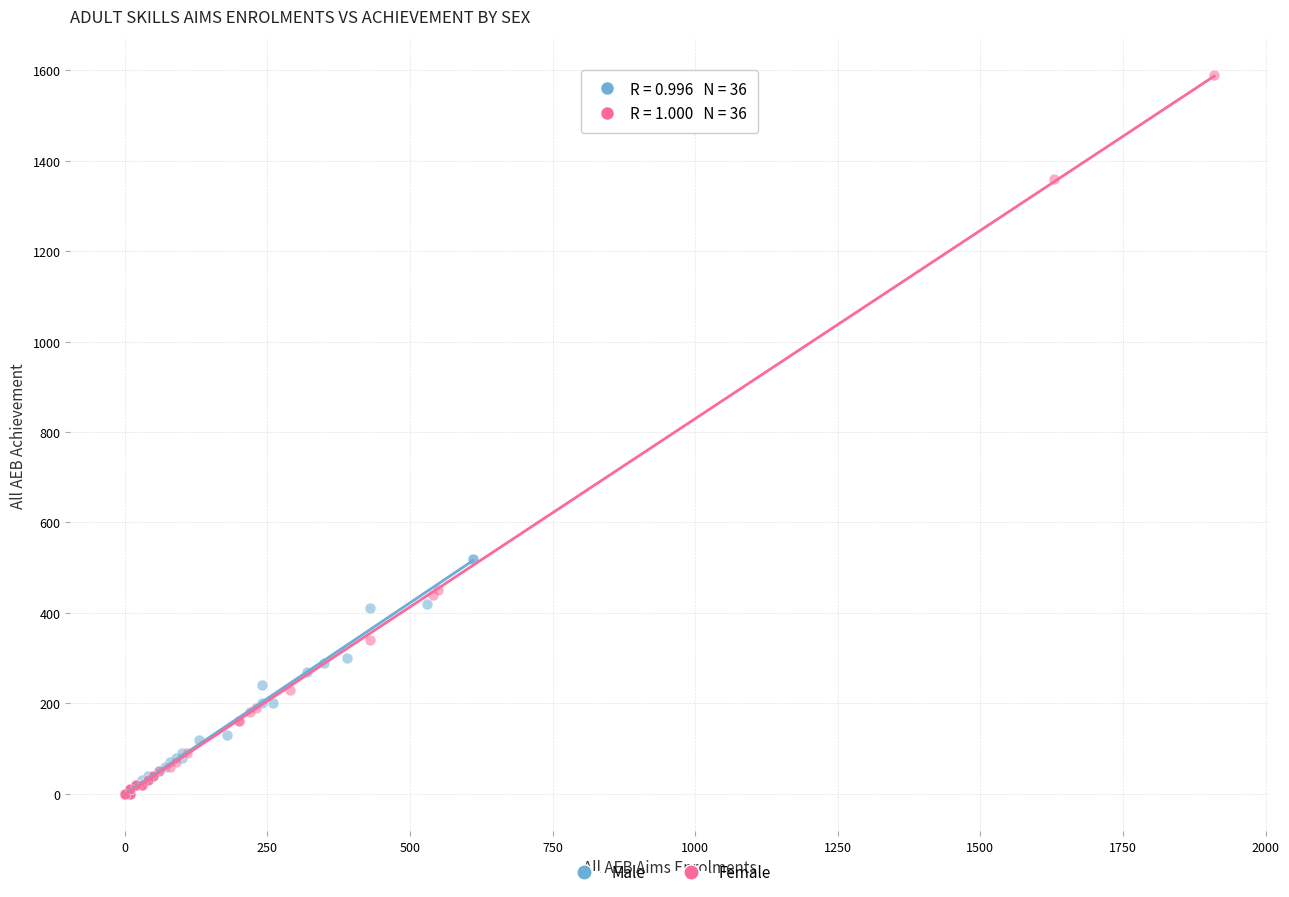

What are all the series names shown in the legend?

Male, Female